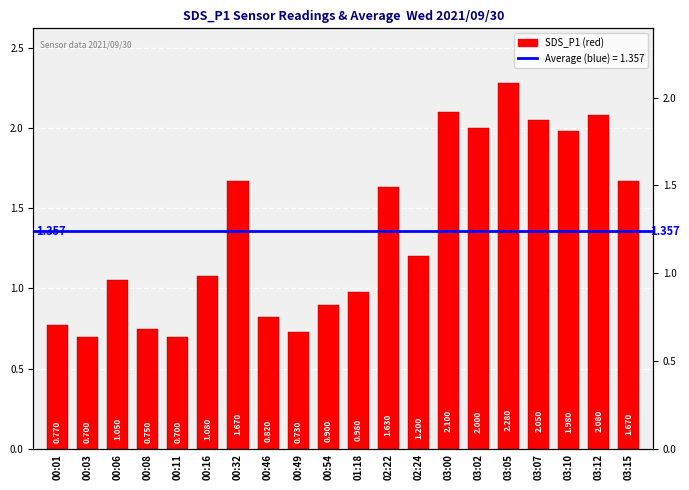

List the labels in order of value, smallest first.

00:03, 00:11, 00:49, 00:08, 00:01, 00:46, 00:54, 01:18, 00:06, 00:16, 02:24, 02:22, 00:32, 03:15, 03:10, 03:02, 03:07, 03:12, 03:00, 03:05